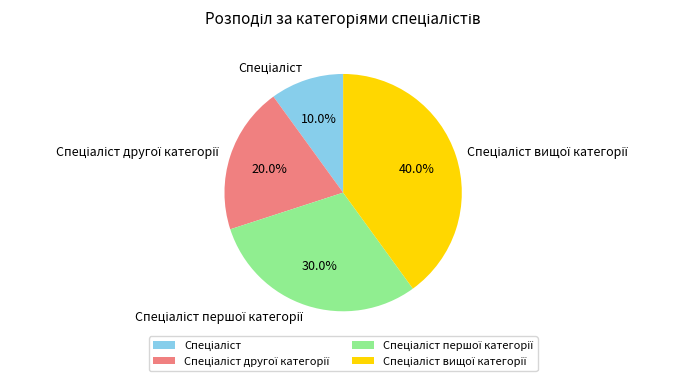

Is there a majority slice in this chart?

No